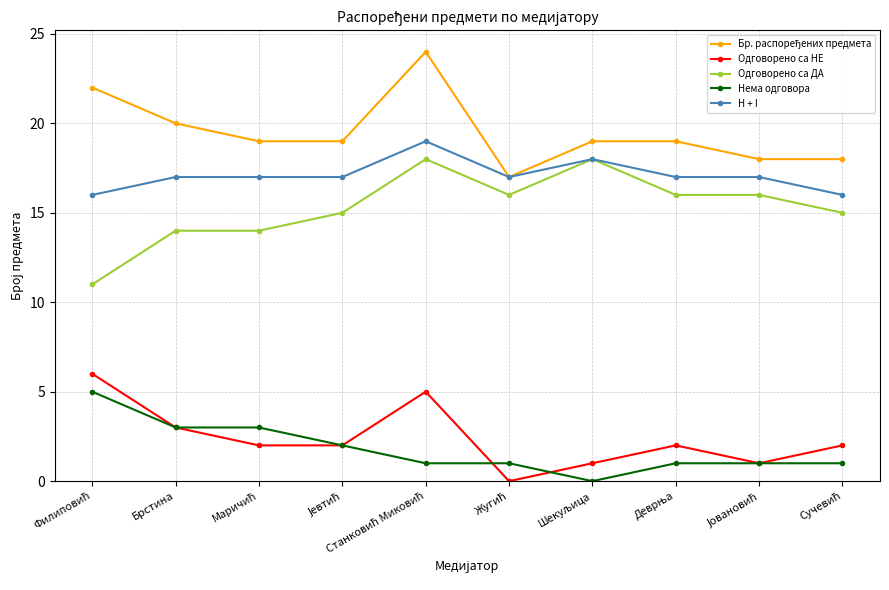

What is the highest value of the Одговорено са НЕ series?

6